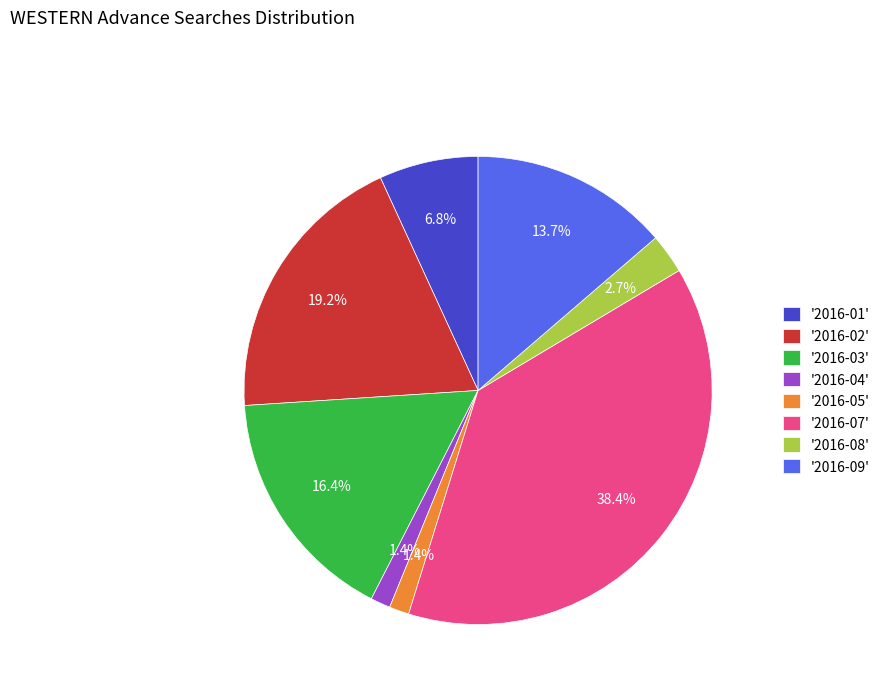

What is the total percentage of '2016-05' and '2016-09'?

15.1%